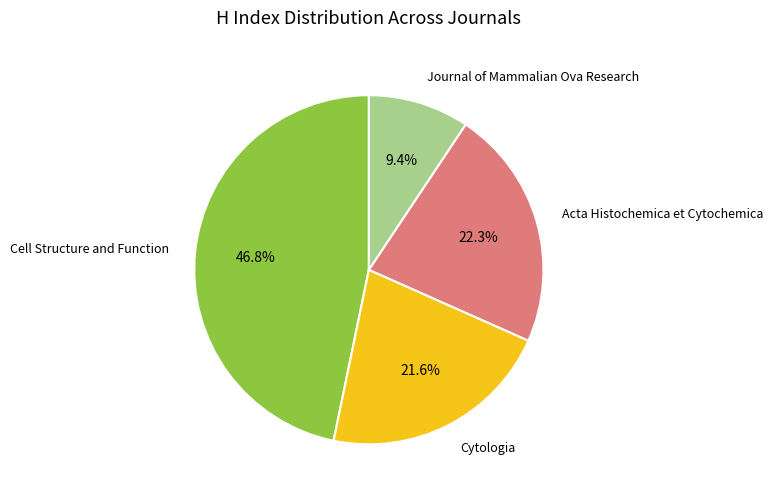

To the nearest percent, what portion does Cytologia represent?

22%